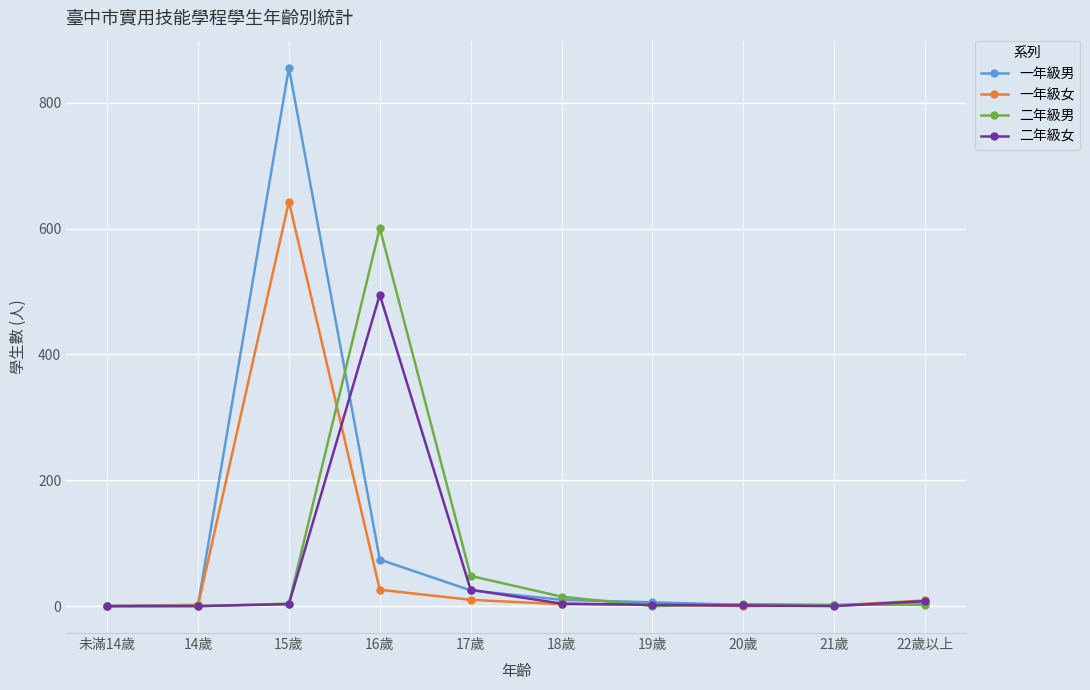

How many values in the 二年級男 series are below 3?

5